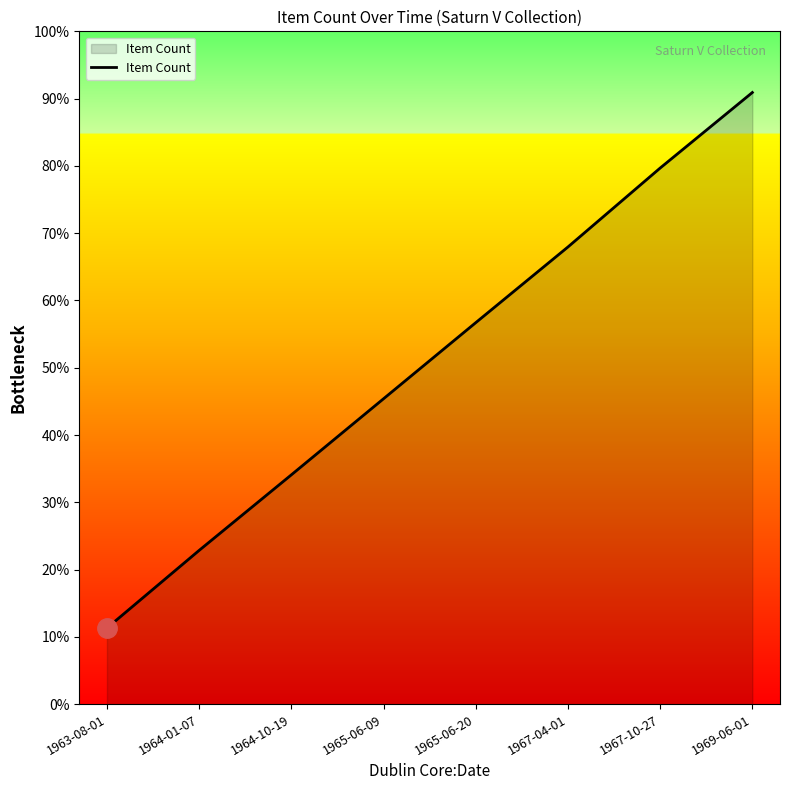

Is this an area chart (filled region under the line)?

Yes